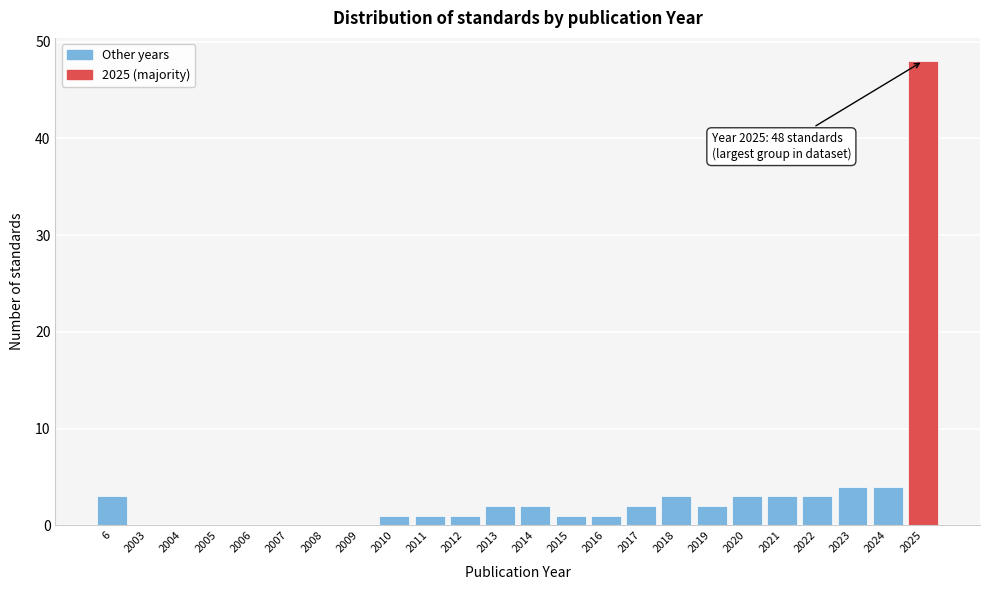

Reading left to right, list all the values displayed in this chart.

6=3	2003=0	2004=0	2005=0	2006=0	2007=0	2008=0	2009=0	2010=1	2011=1	2012=1	2013=2	2014=2	2015=1	2016=1	2017=2	2018=3	2019=2	2020=3	2021=3	2022=3	2023=4	2024=4	2025=48